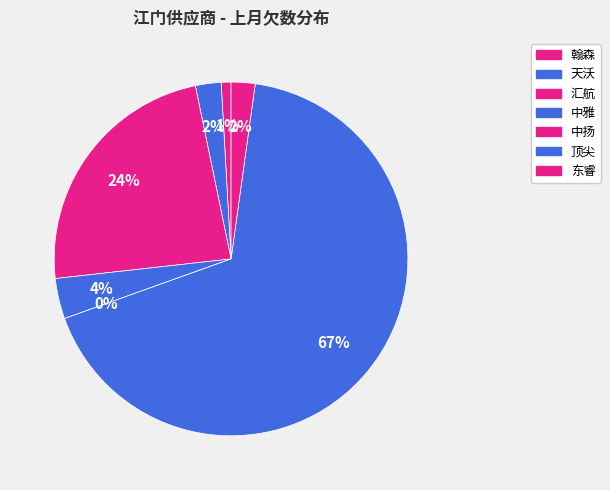

Is 中雅 the majority of the pie?

No